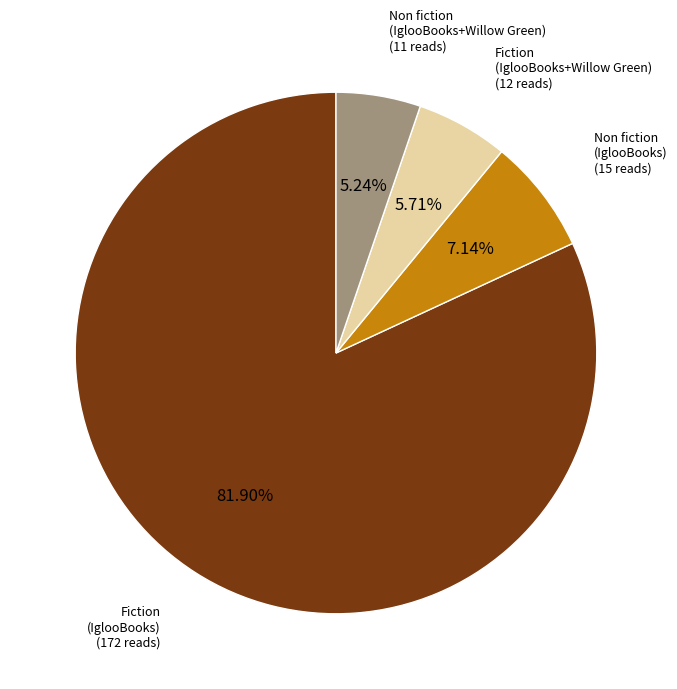

How many segments does this pie chart have?

4